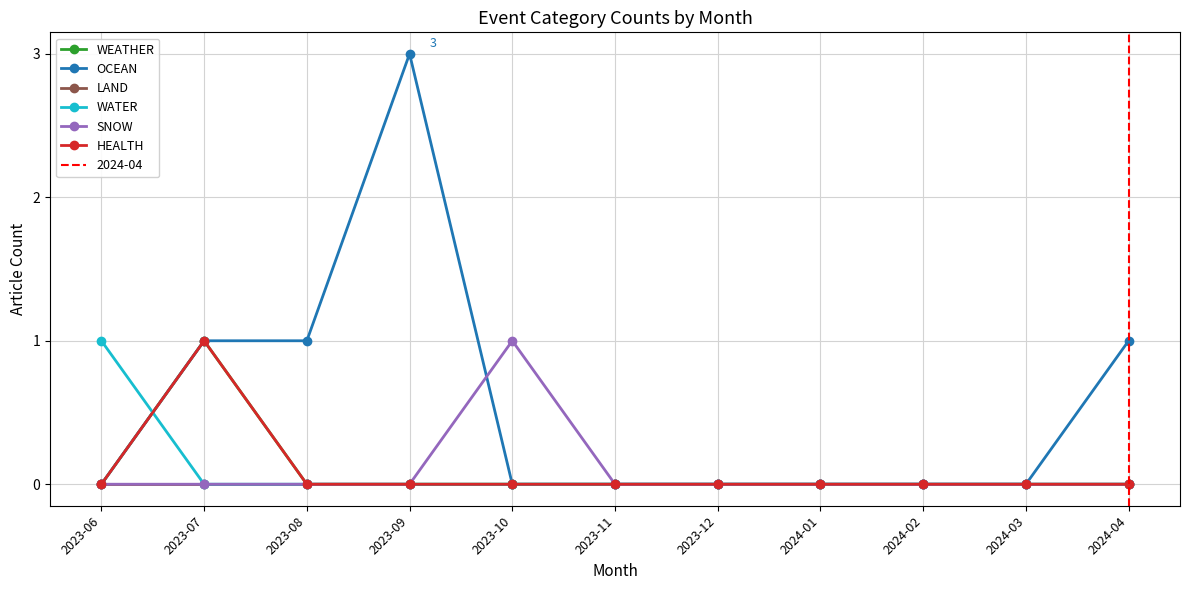

What are all the series names shown in the legend?

WEATHER, OCEAN, LAND, WATER, SNOW, HEALTH